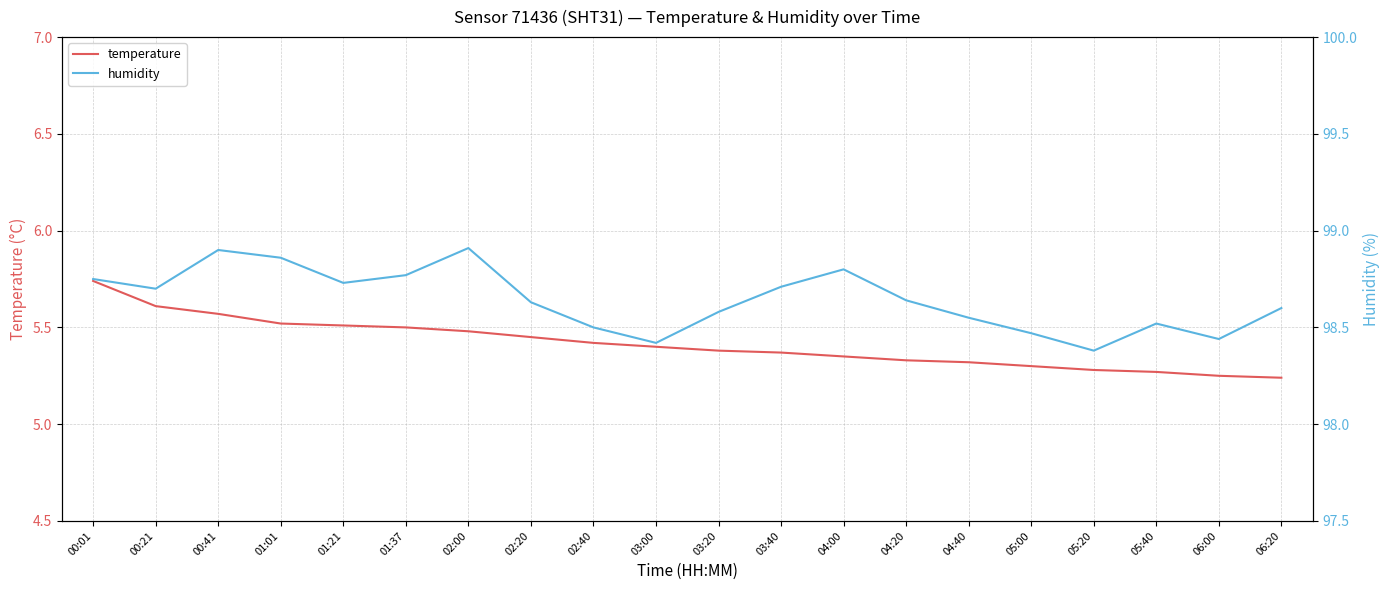

What is the sum of the humidity values at 04:20 and 06:20?

197.2